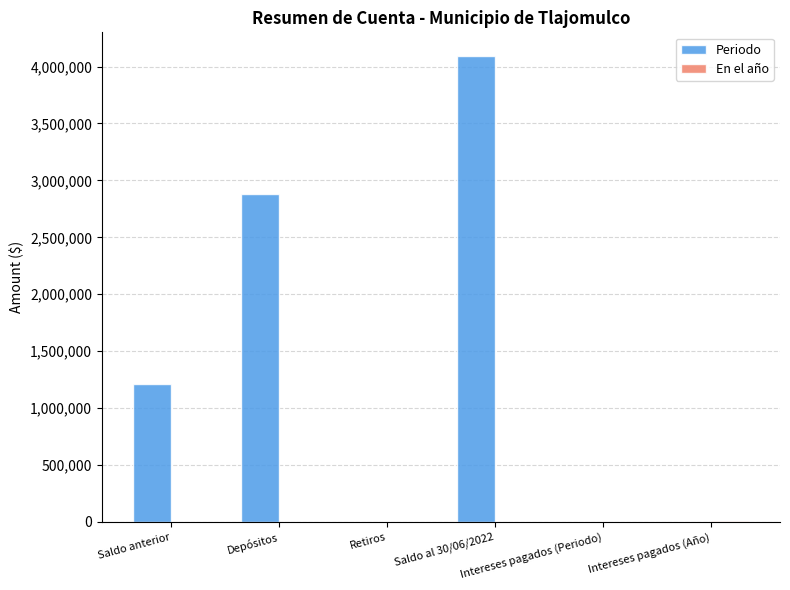

What is the sum of all Periodo values?

8192595.0